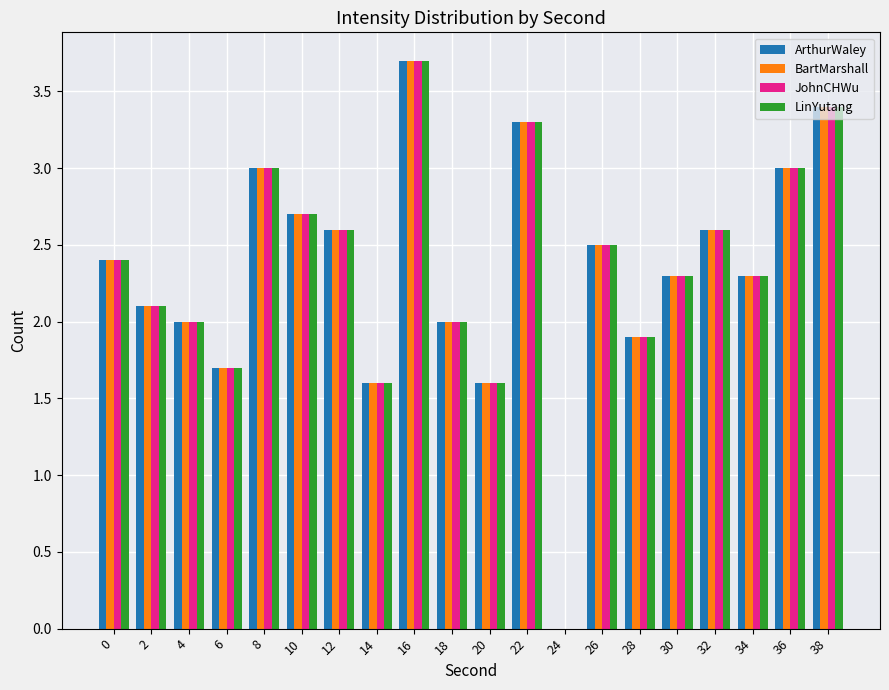

What is the total value across all series at 28?

7.6